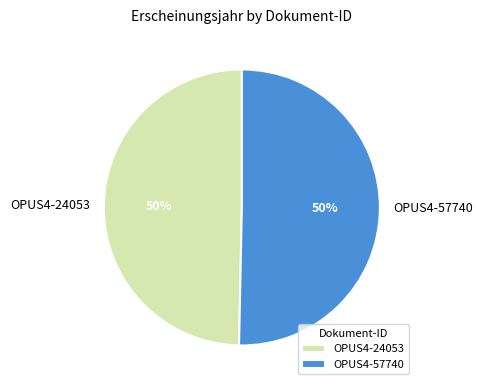

Is it true that OPUS4-24053 is 50% of the pie?

True